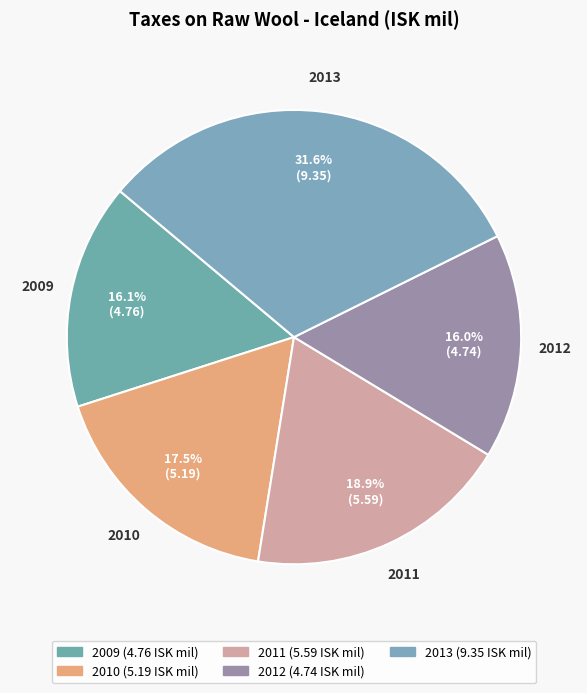

Is there a majority slice in this chart?

No